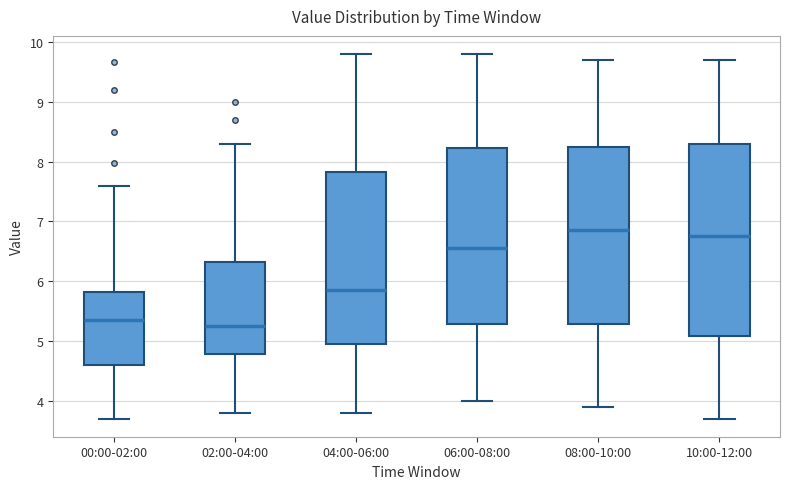

Reading left to right, transcribe this box plot: for each box, give where its median line is, the range the box spans, and where its two whiskers end, as read against the y-axis. The values are not printed on the chart, so give them approximately, as read against the axis.

00:00-02:00: median 5.4, box 4.6 to 5.8, whiskers 3.7 to 7.6
02:00-04:00: median 5.3, box 4.8 to 6.3, whiskers 3.8 to 8.3
04:00-06:00: median 5.9, box 5.0 to 7.8, whiskers 3.8 to 9.8
06:00-08:00: median 6.6, box 5.3 to 8.2, whiskers 4.0 to 9.8
08:00-10:00: median 6.9, box 5.3 to 8.3, whiskers 3.9 to 9.7
10:00-12:00: median 6.8, box 5.1 to 8.3, whiskers 3.7 to 9.7